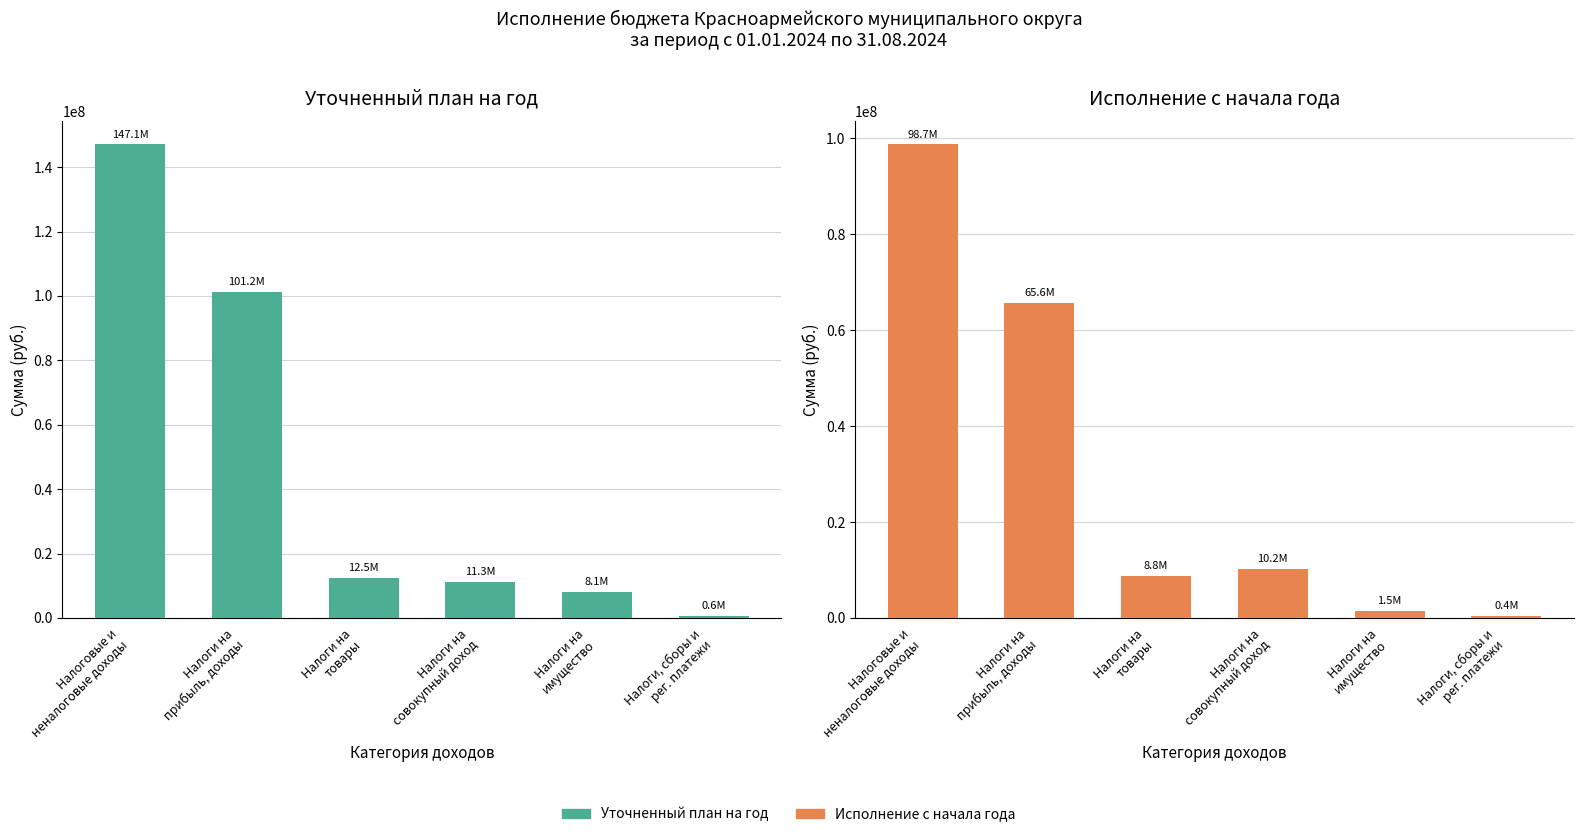

At which label does Уточненный план на год first exceed 12452900?

Налоговые и
неналоговые доходы